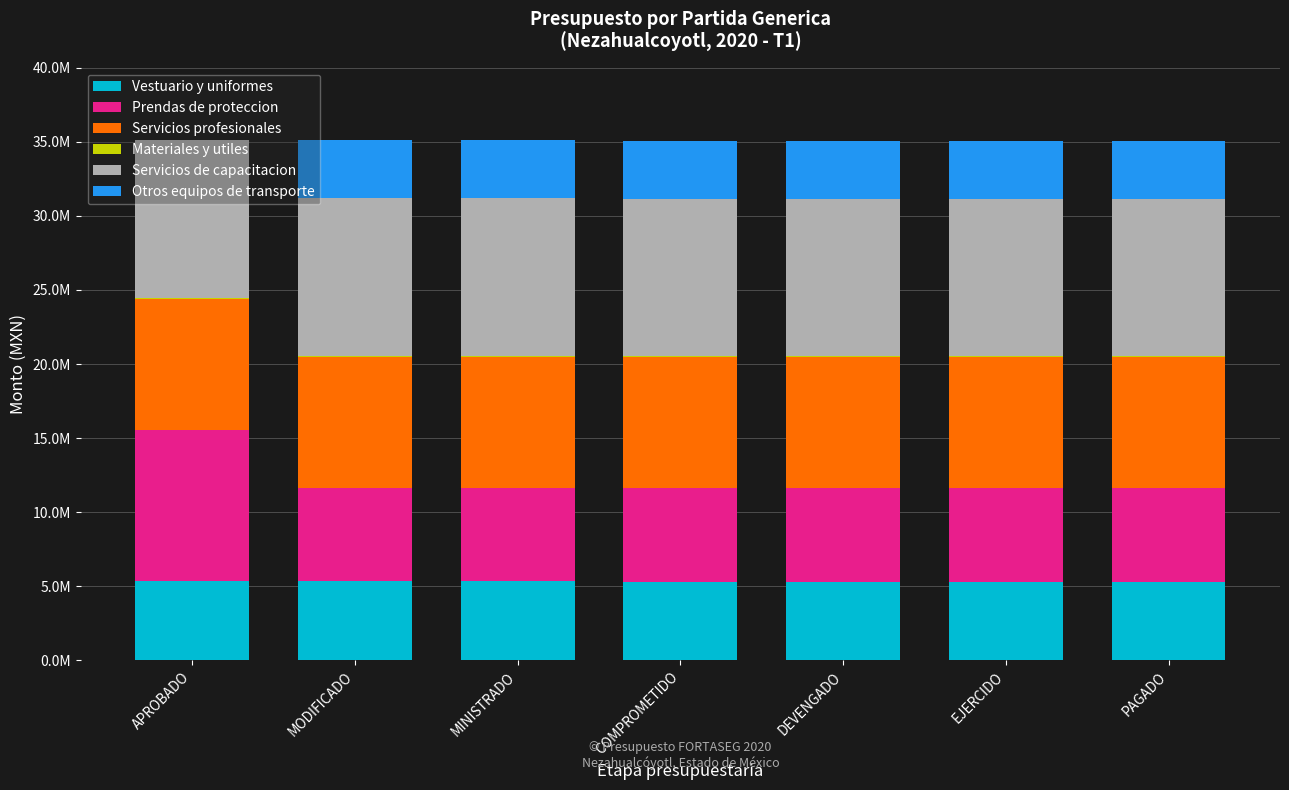

Are the bars grouped side by side (vs. stacked)?

No